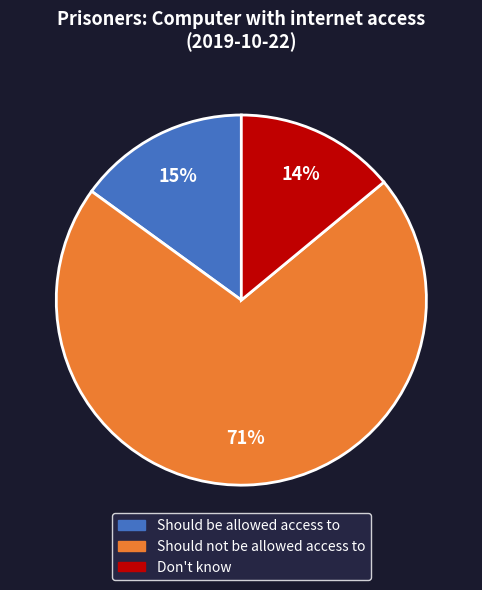

True or false: Should not be allowed access to accounts for 82% of the total.

False